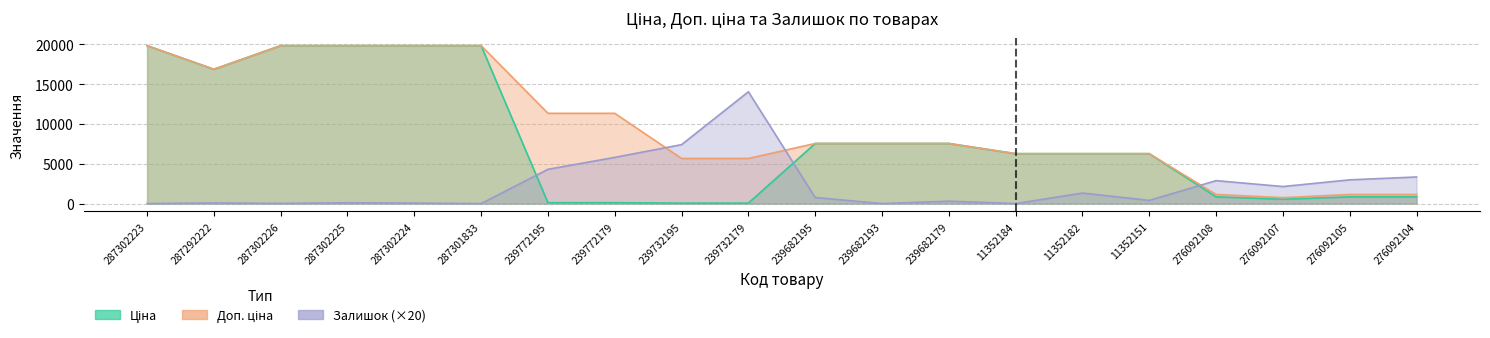

What are all the series names shown in the legend?

Ціна, Доп. ціна, Залишок